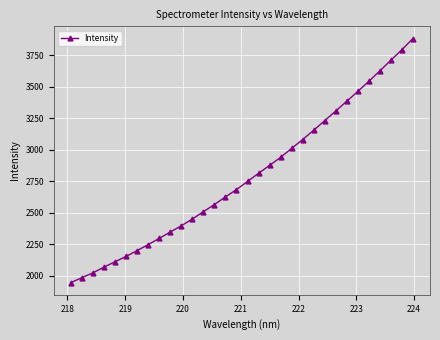

What is the value of the 28th point from the left?

3544.3